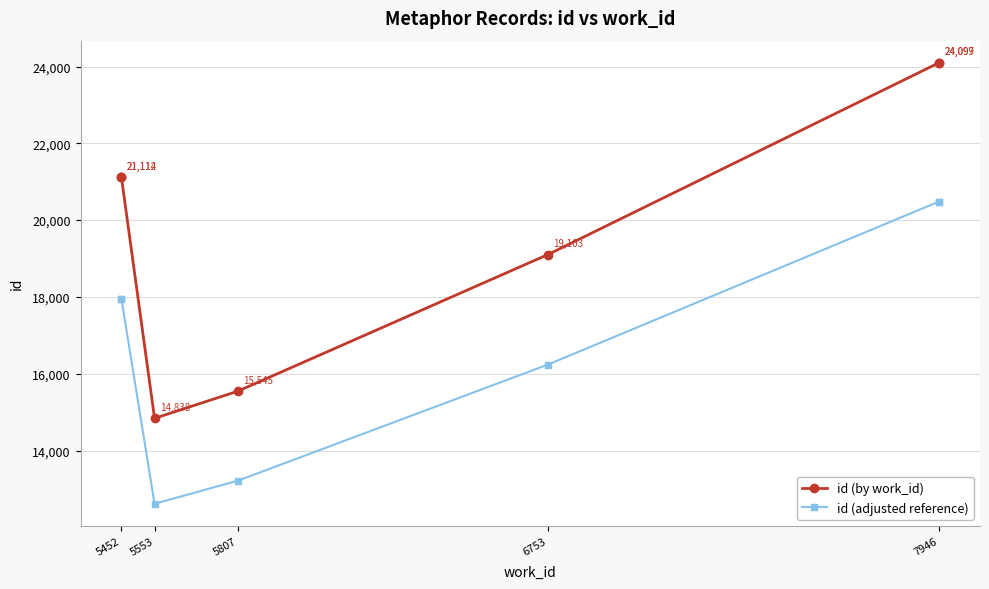

What is the value of the id (adjusted reference) point at the 5th from the left?

16237.5